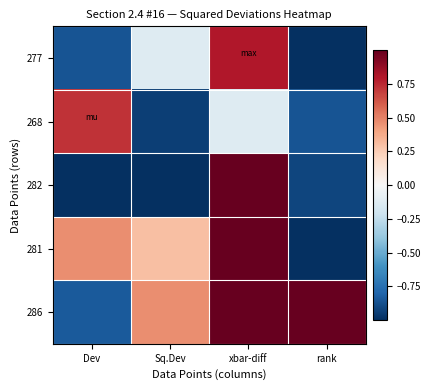

How many data points does each series have?

4